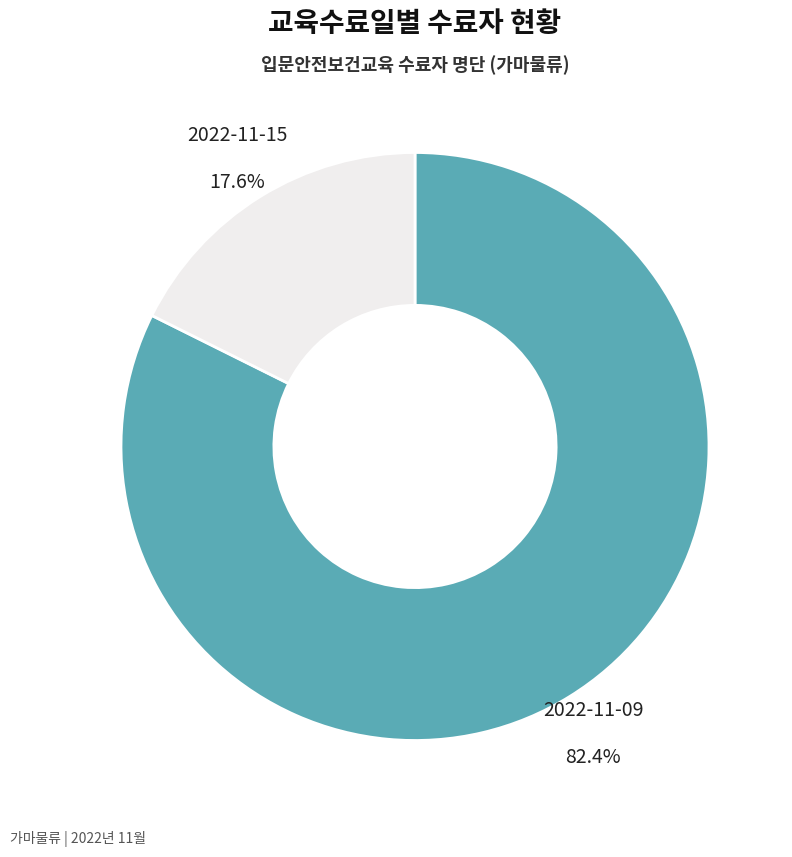

Which slice is the smallest?

2022-11-15